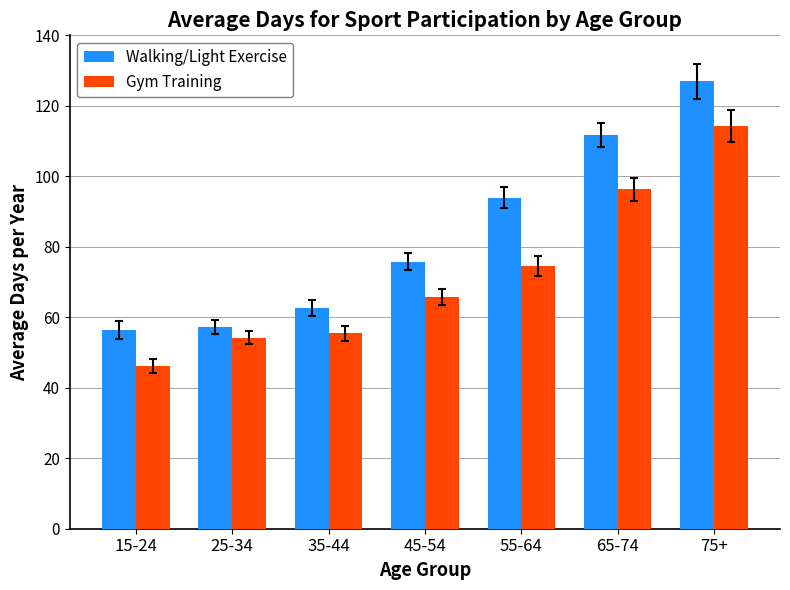

What is the sum of all Walking/Light Exercise values?

584.7